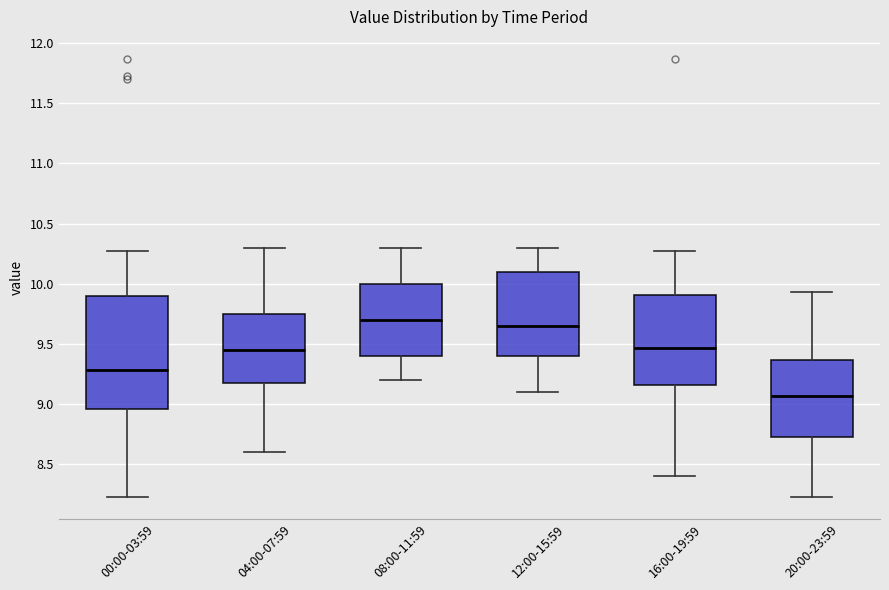

Reading left to right, read every box against the y-axis: the position of its median line, the range the box covers, and the ends of its whiskers. The values are not printed on the chart, so give them approximately, as read against the axis.

00:00-03:59: median 9.30, box 8.95 to 9.90, whiskers 8.25 to 10.25
04:00-07:59: median 9.45, box 9.20 to 9.75, whiskers 8.60 to 10.30
08:00-11:59: median 9.70, box 9.40 to 10.00, whiskers 9.20 to 10.30
12:00-15:59: median 9.65, box 9.40 to 10.10, whiskers 9.10 to 10.30
16:00-19:59: median 9.45, box 9.15 to 9.90, whiskers 8.40 to 10.25
20:00-23:59: median 9.05, box 8.75 to 9.35, whiskers 8.25 to 9.95